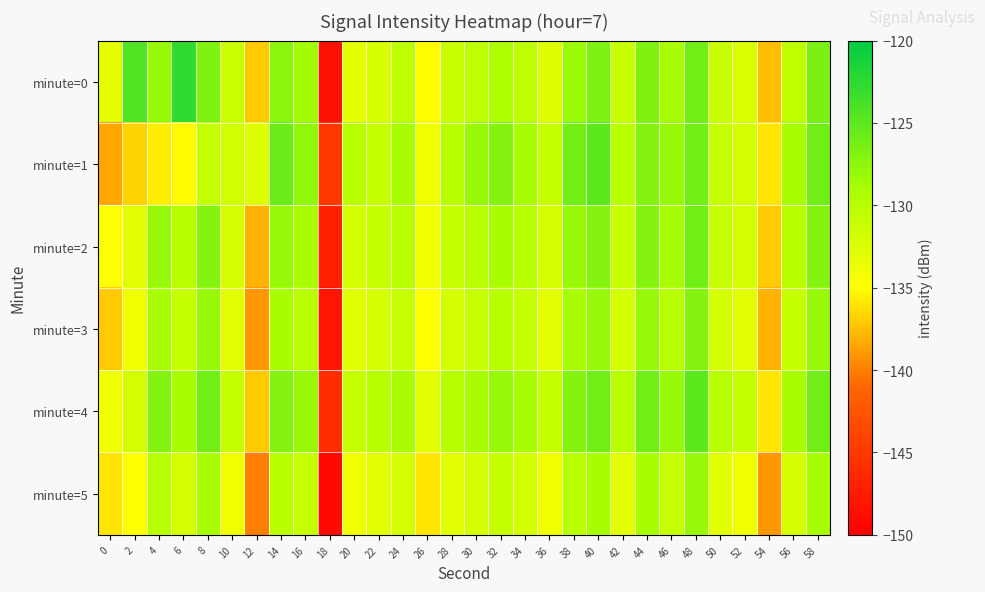

Reading left to right, list all the values displayed in this chart.

minute=0: 0=-133.1	2=-124.2	4=-128.0	6=-122.7	8=-126.8	10=-131.3	12=-137.1	14=-127.4	16=-128.6	18=-148.4	20=-133.0	22=-132.3	24=-130.3	26=-135.1	28=-131.2	30=-130.3	32=-129.3	34=-130.4	36=-132.8	38=-128.3	40=-126.8	42=-131.0	44=-126.9	46=-128.9	48=-126.2	50=-131.2	52=-132.4	54=-137.5	56=-130.5	58=-126.5
minute=1: 0=-138.4	2=-136.6	4=-135.6	6=-135.2	8=-130.8	10=-131.6	12=-132.7	14=-125.7	16=-127.7	18=-145.1	20=-130.0	22=-131.0	24=-129.0	26=-134.0	28=-130.0	30=-128.0	32=-127.0	34=-129.0	36=-131.0	38=-126.0	40=-125.0	42=-130.0	44=-127.0	46=-128.0	48=-126.0	50=-131.0	52=-132.0	54=-136.0	56=-129.0	58=-126.0
minute=2: 0=-135.0	2=-133.0	4=-128.0	6=-130.0	8=-127.0	10=-132.0	12=-138.0	14=-128.0	16=-129.0	18=-147.0	20=-132.0	22=-131.0	24=-130.0	26=-134.0	28=-131.0	30=-130.0	32=-129.0	34=-130.0	36=-132.0	38=-128.0	40=-127.0	42=-131.0	44=-127.0	46=-129.0	48=-126.0	50=-131.0	52=-132.0	54=-137.0	56=-130.0	58=-127.0
minute=3: 0=-137.0	2=-134.0	4=-129.0	6=-131.0	8=-128.0	10=-133.0	12=-139.0	14=-129.0	16=-130.0	18=-148.0	20=-133.0	22=-132.0	24=-131.0	26=-135.0	28=-132.0	30=-131.0	32=-130.0	34=-131.0	36=-133.0	38=-129.0	40=-128.0	42=-132.0	44=-128.0	46=-130.0	48=-127.0	50=-132.0	52=-133.0	54=-138.0	56=-131.0	58=-128.0
minute=4: 0=-134.0	2=-132.0	4=-127.0	6=-129.0	8=-126.0	10=-131.0	12=-137.0	14=-127.0	16=-128.0	18=-146.0	20=-131.0	22=-130.0	24=-129.0	26=-133.0	28=-130.0	30=-129.0	32=-128.0	34=-129.0	36=-131.0	38=-127.0	40=-126.0	42=-130.0	44=-126.0	46=-128.0	48=-125.0	50=-130.0	52=-131.0	54=-136.0	56=-129.0	58=-126.0
minute=5: 0=-136.0	2=-135.0	4=-130.0	6=-132.0	8=-129.0	10=-134.0	12=-140.0	14=-130.0	16=-131.0	18=-149.0	20=-134.0	22=-133.0	24=-132.0	26=-136.0	28=-133.0	30=-132.0	32=-131.0	34=-132.0	36=-134.0	38=-130.0	40=-129.0	42=-133.0	44=-129.0	46=-131.0	48=-128.0	50=-133.0	52=-134.0	54=-139.0	56=-132.0	58=-129.0